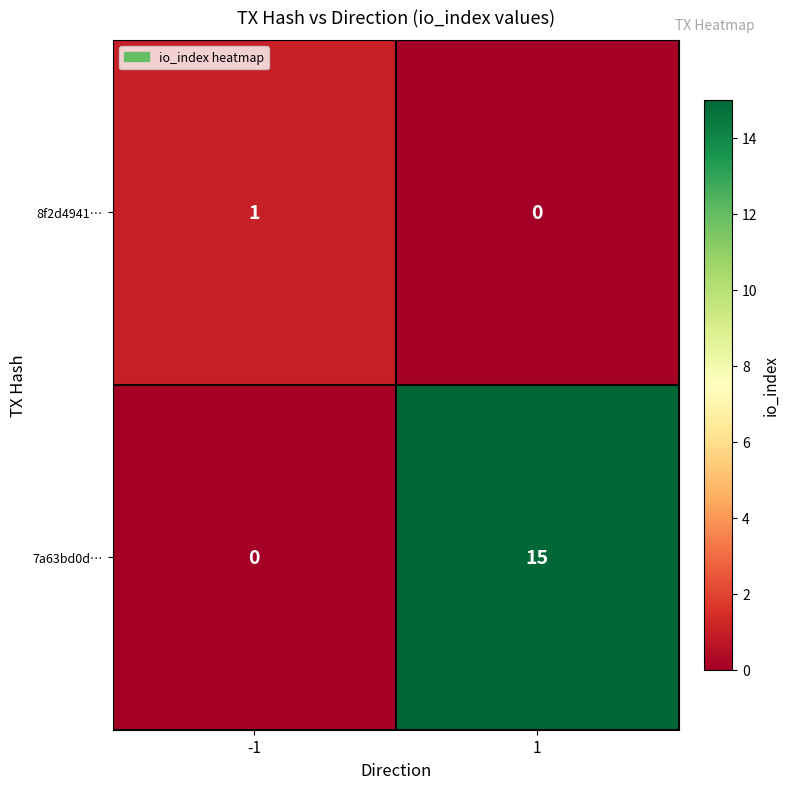

Reading right to left, what are all the values shown in this chart?

8f2d4941…: 1=0	-1=1
7a63bd0d…: 1=15	-1=0